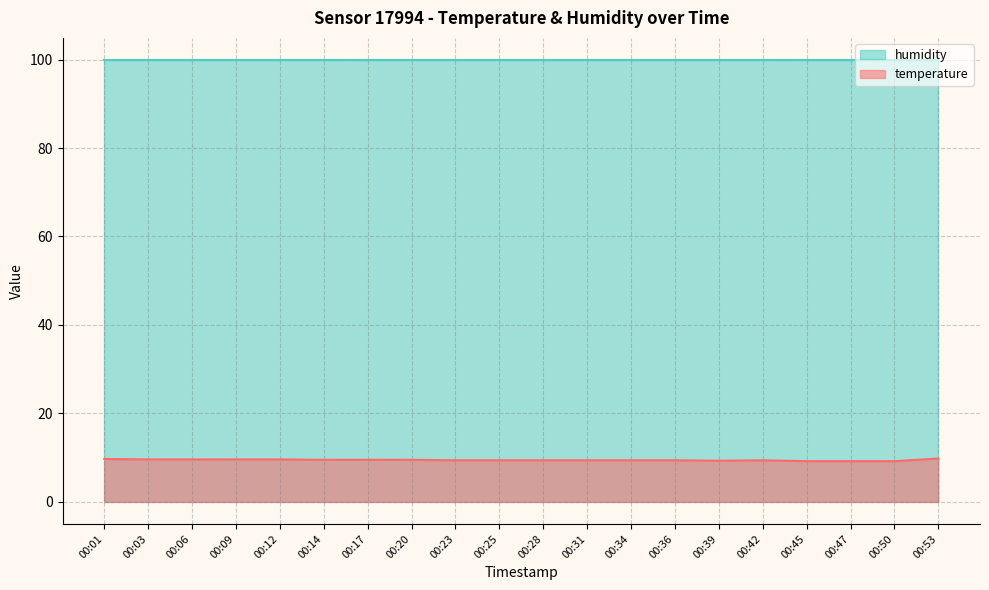

Where is the first local minimum?

00:39